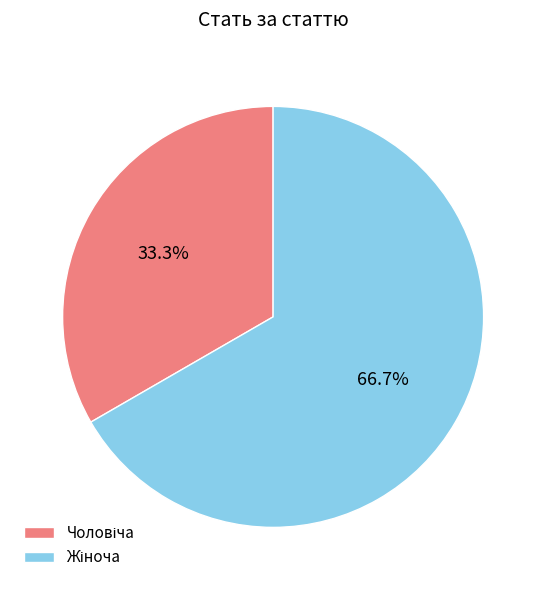

How many slices are in this pie chart?

2